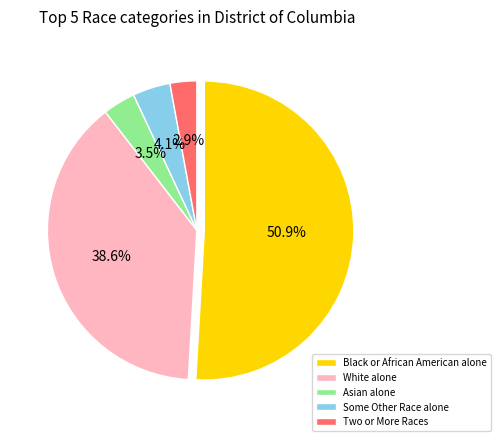

Which has a higher value, Asian alone or White alone?

White alone